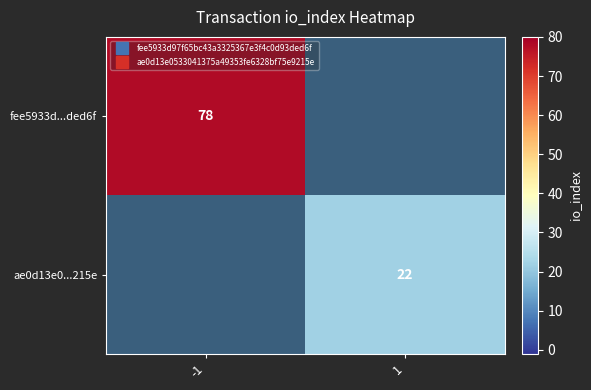

Where is fee5933d...ded6f nearest to the value 78?

-1